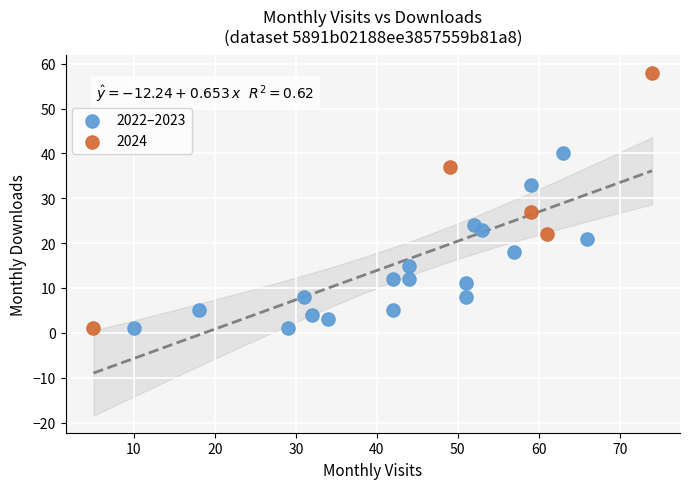

Which series has the widest spread of Y values?

2024